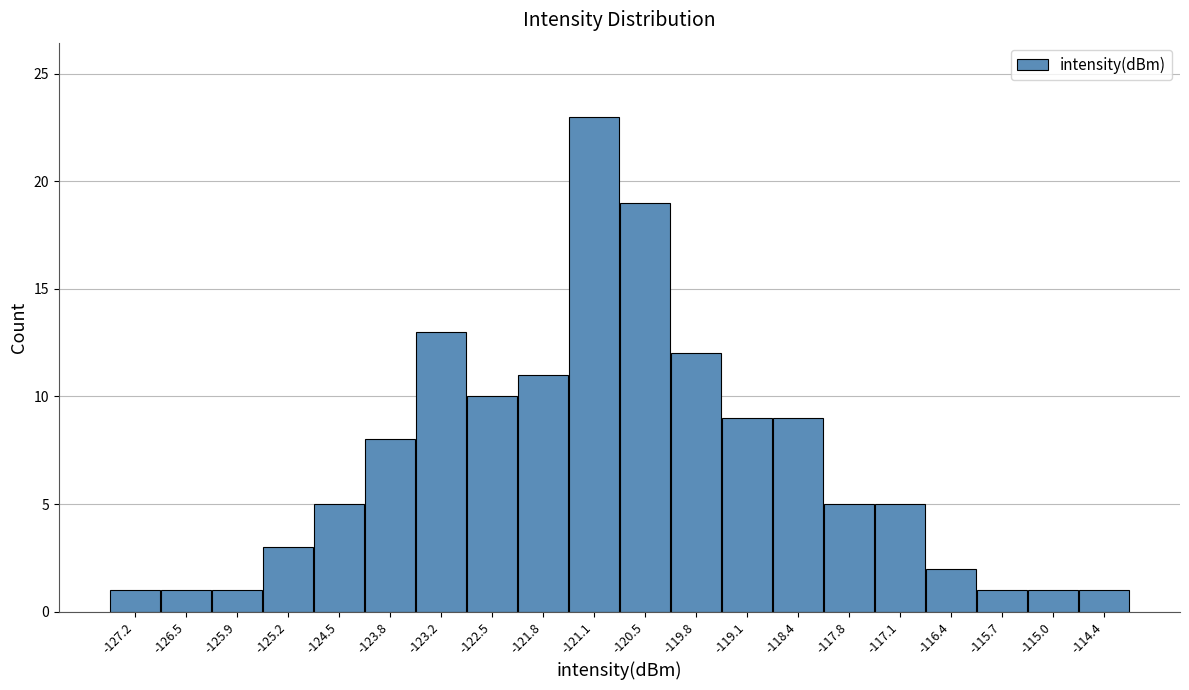

Reading left to right, list all the values displayed in this chart.

-127.2=1	-126.5=1	-125.9=1	-125.2=3	-124.5=5	-123.8=8	-123.2=13	-122.5=10	-121.8=11	-121.1=23	-120.5=19	-119.8=12	-119.1=9	-118.4=9	-117.8=5	-117.1=5	-116.4=2	-115.7=1	-115.0=1	-114.4=1